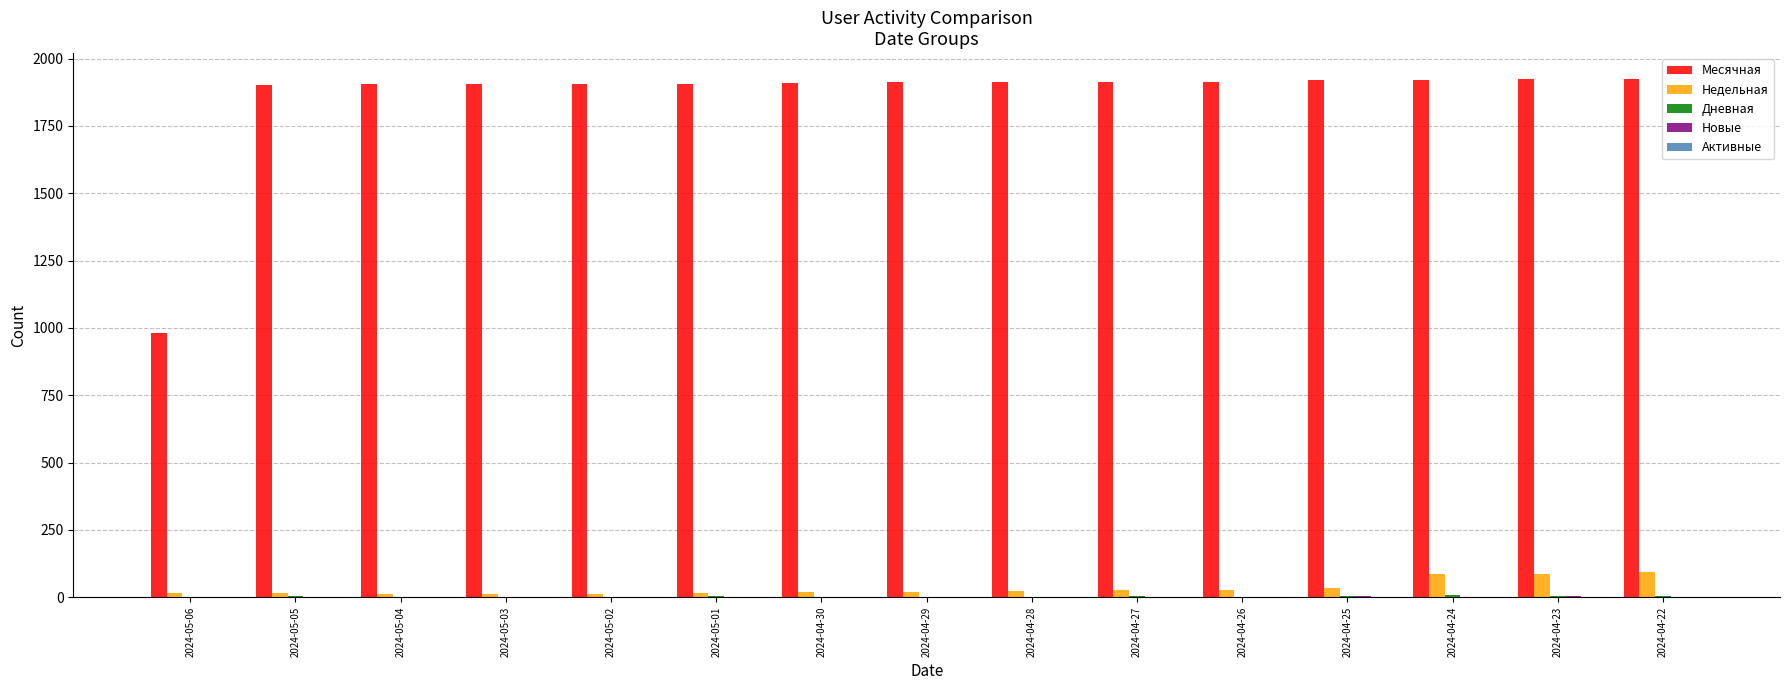

What is the maximum value shown in the chart?

1924